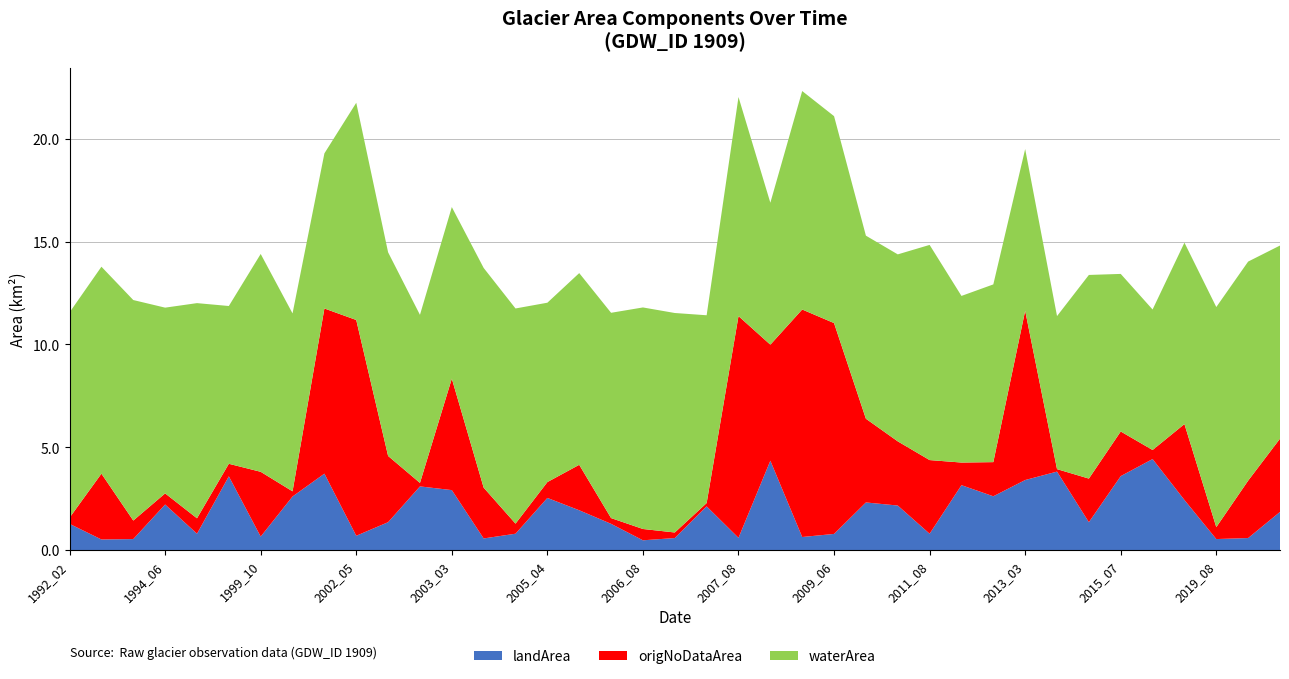

Reading right to left, transcribe all the data shown in this chart.

waterArea: 9.4	10.7	10.7	8.8	6.8	7.7	9.9	7.4	7.9	8.6	8.1	10.5	9.1	8.9	10.1	10.6	6.9	10.7	9.1	10.7	10.8	10.0	9.3	8.7	10.5	10.7	8.3	8.2	9.9	10.6	7.5	8.7	10.6	7.7	10.5	9.0	10.7	10.1	10.0
origNoDataArea: 3.6	2.8	0.6	3.7	0.4	2.2	2.1	0.1	8.2	1.7	1.1	3.6	3.1	4.1	10.2	11.1	5.6	10.8	0.2	0.3	0.6	0.3	2.2	0.8	0.5	2.5	5.4	0.2	3.2	10.5	8.0	0.2	3.1	0.6	0.8	0.5	0.9	3.2	0.3
landArea: 1.9	0.6	0.5	2.4	4.4	3.6	1.4	3.8	3.4	2.6	3.2	0.8	2.2	2.3	0.8	0.6	4.3	0.6	2.1	0.6	0.5	1.3	1.9	2.5	0.8	0.6	2.9	3.1	1.4	0.7	3.7	2.6	0.7	3.6	0.8	2.2	0.5	0.5	1.3